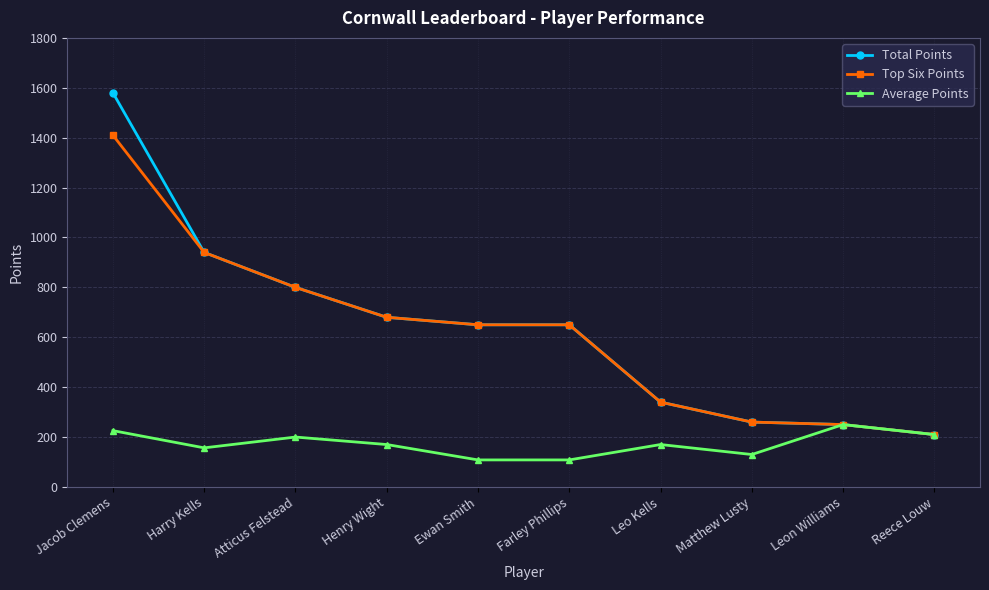

What is the average value of the Average Points series?

172.9